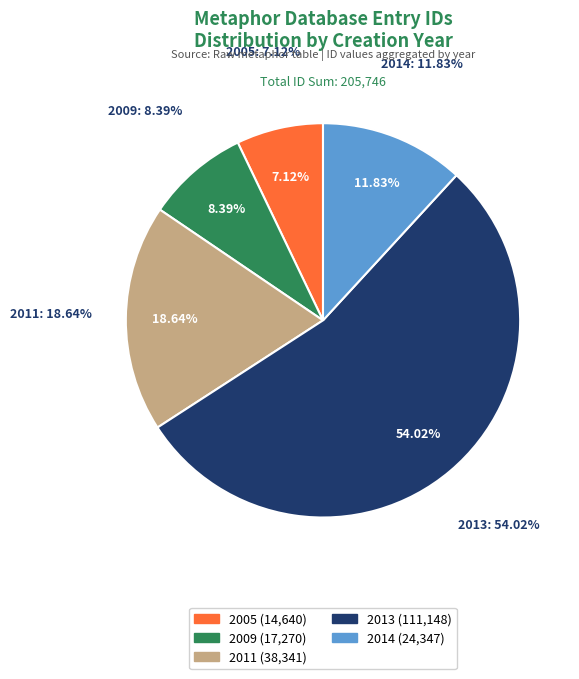

Is it true that 2005-08-29 is 7% of the pie?

True